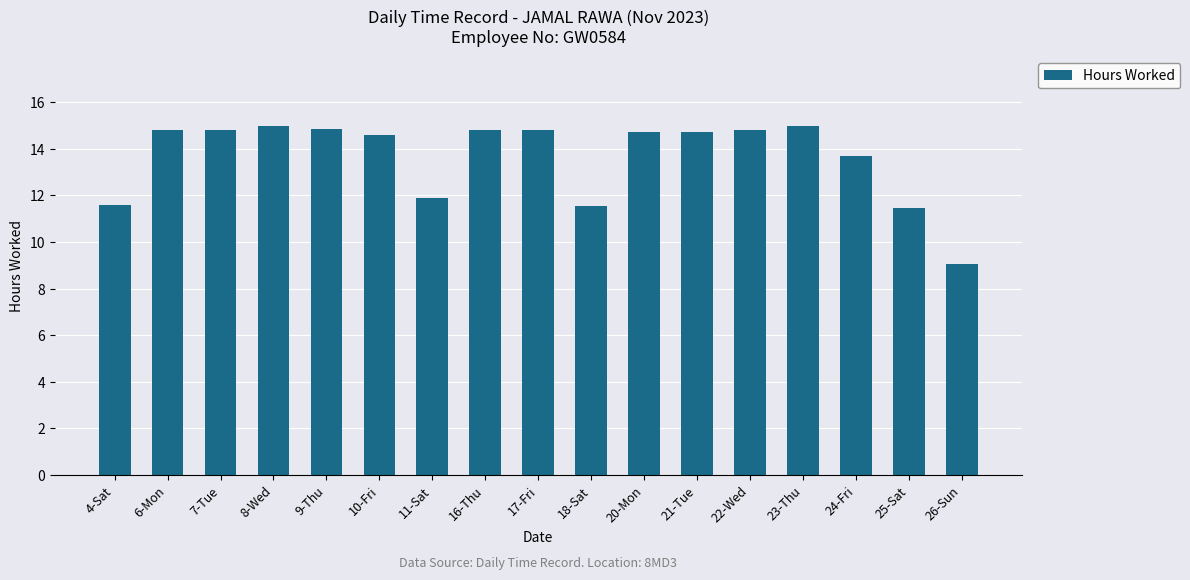

What is the sum of all values?

232.1